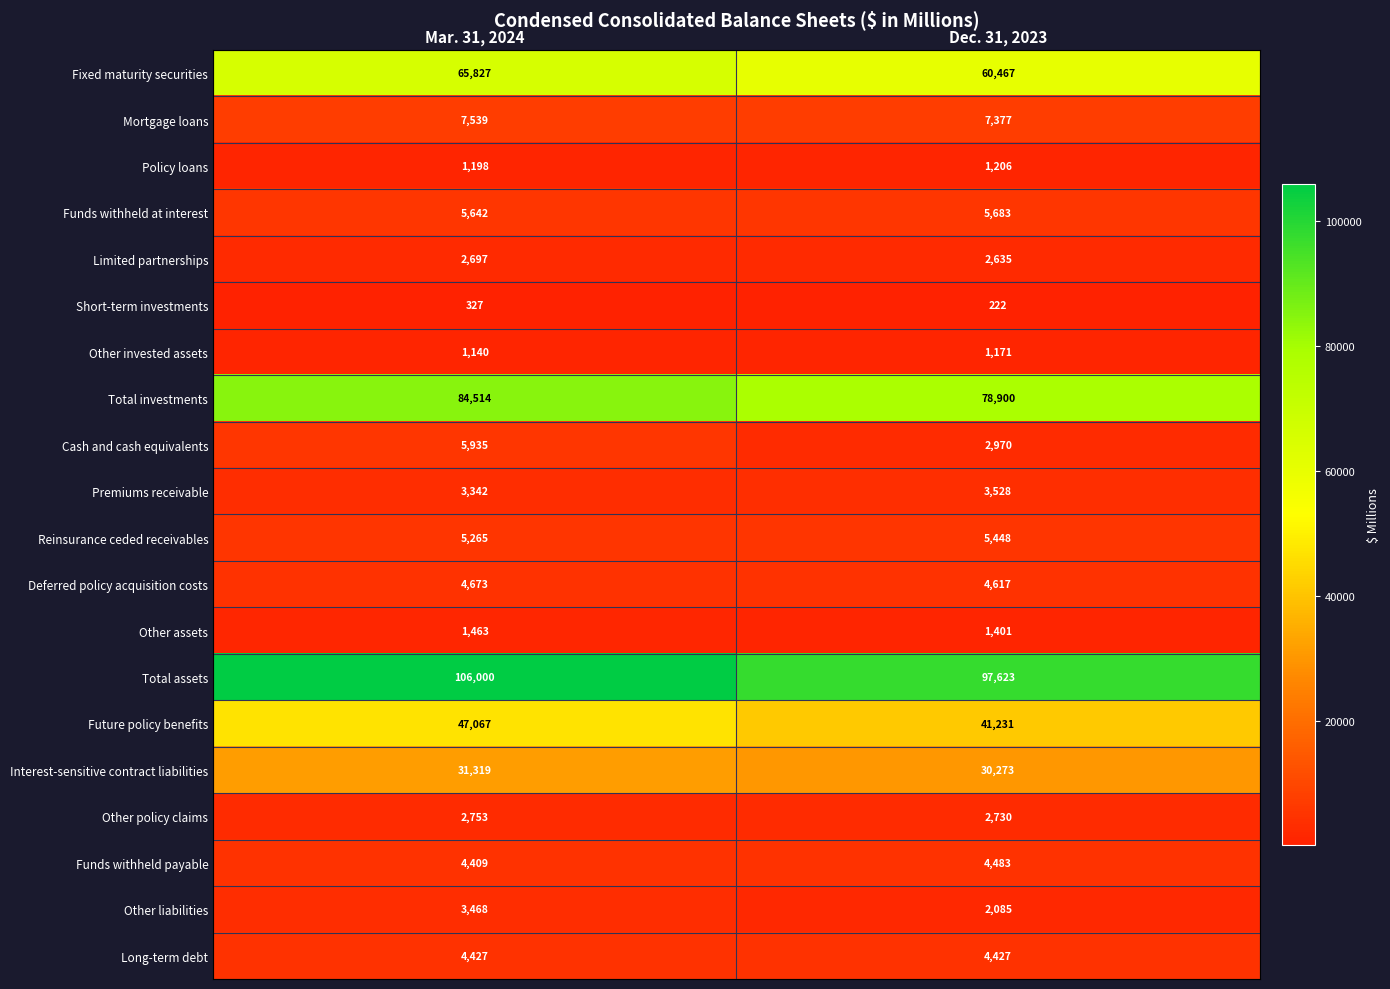

Between Mar. 31, 2024 and Dec. 31, 2023, which series saw the biggest shift?

Total assets